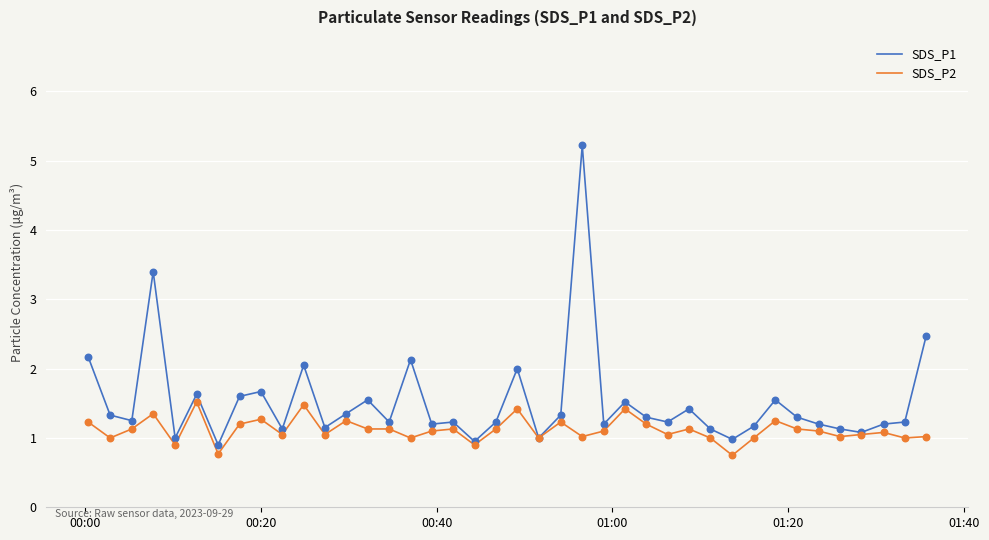

Which series has the largest total across all categories?

SDS_P1